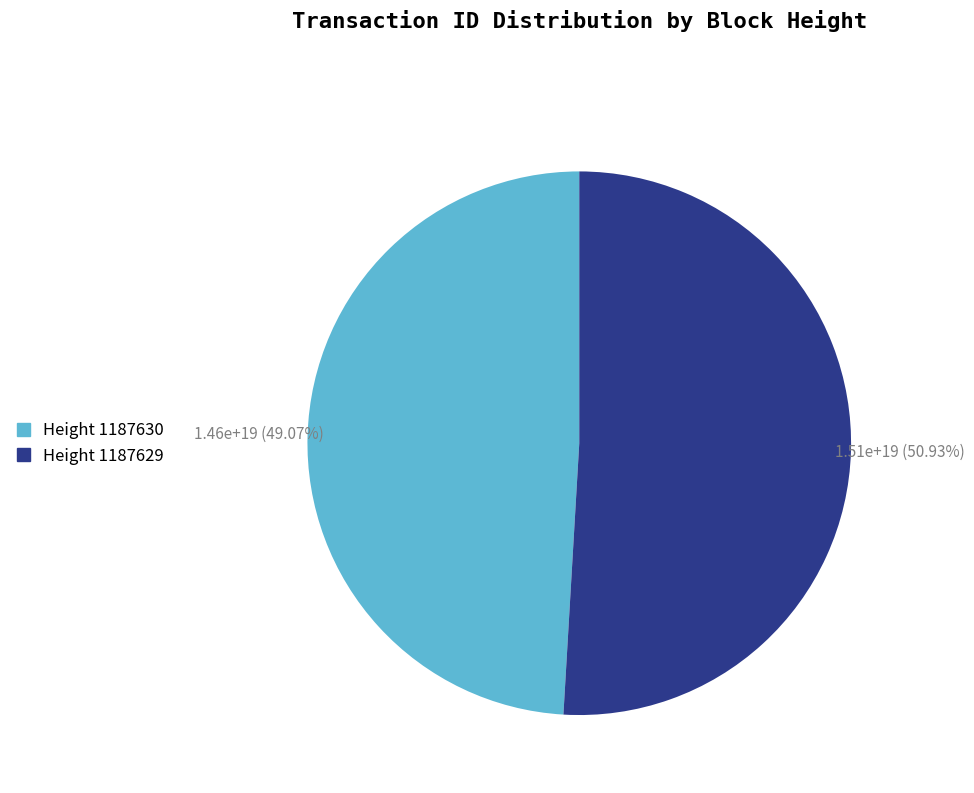

To the nearest percent, what is the difference between the largest and smallest slice percentages?

2%